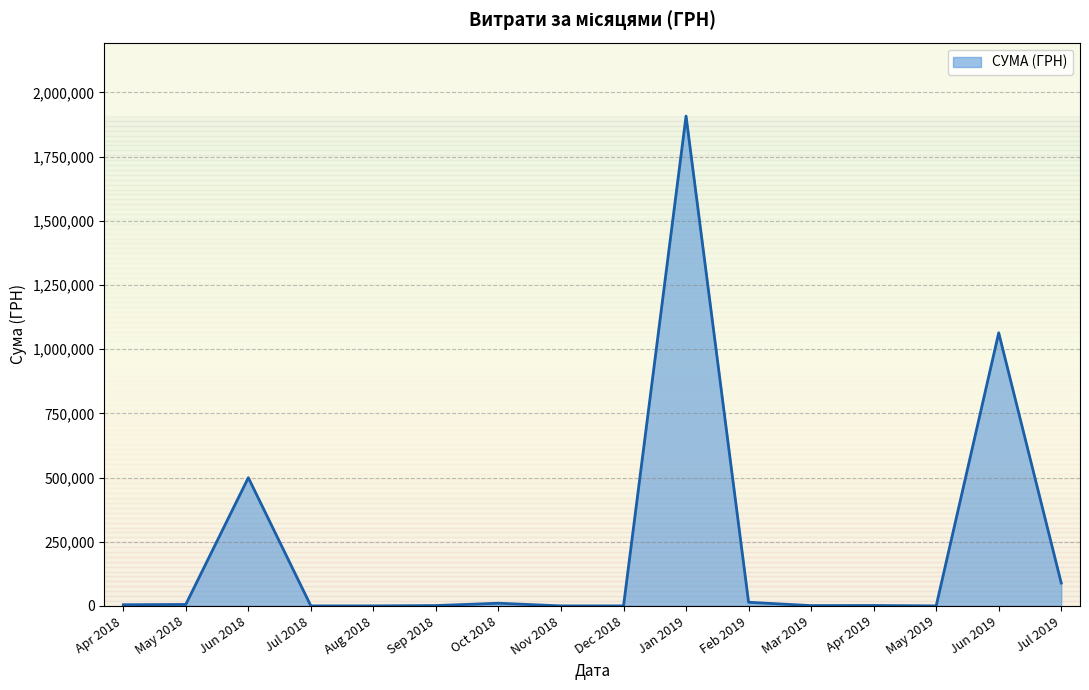

What is the difference between the maximum and minimum values?

1907806.8